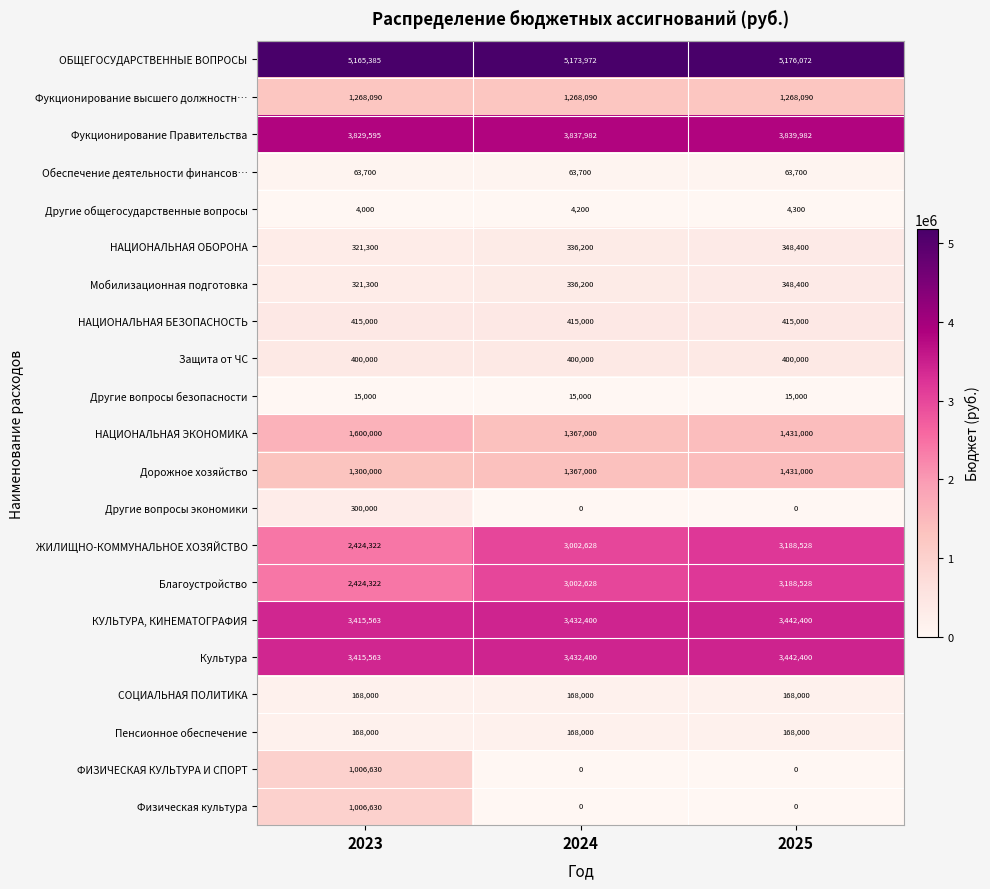

At how many categories does at least one series exceed 265949?

3